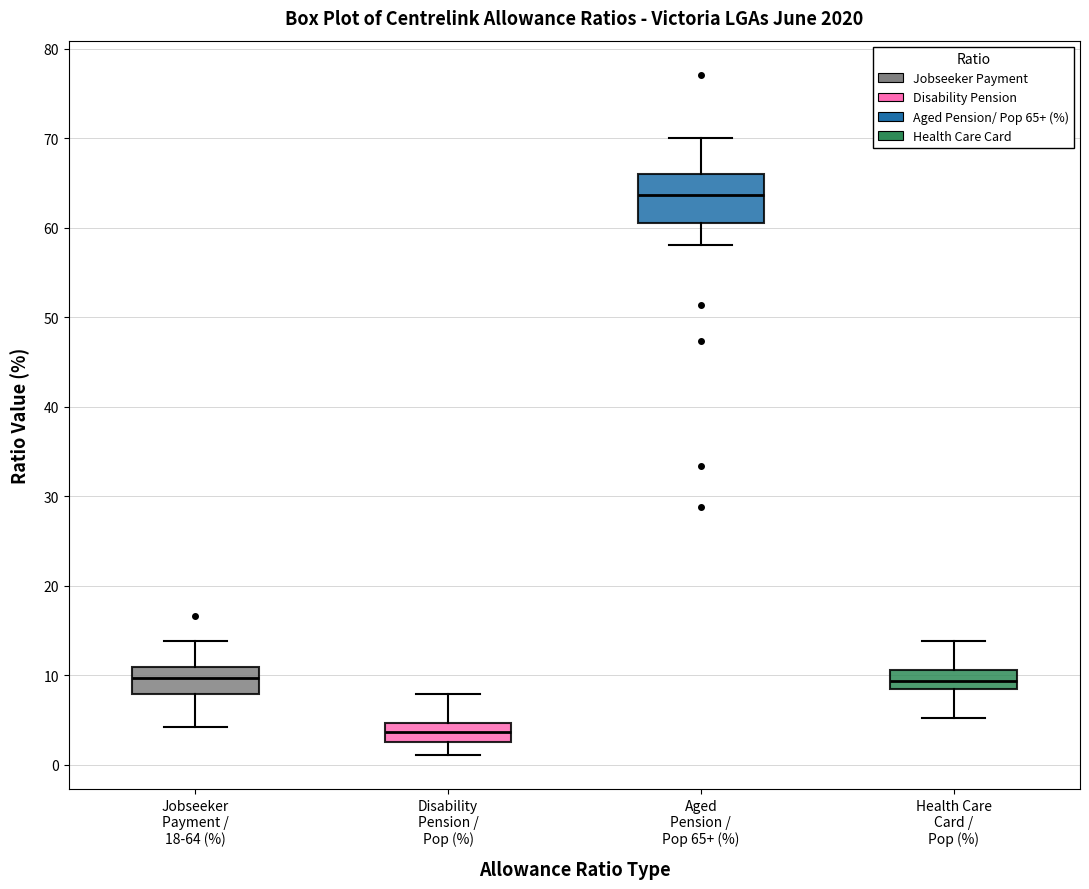

Reading left to right, read every box against the y-axis: the position of its median line, the range the box covers, and the ends of its whiskers. The values are not printed on the chart, so give them approximately, as read against the axis.

Jobseeker Payment / 18-64 (%): median 10, box 8 to 11, whiskers 4 to 14
Disability Pension / Pop (%): median 4, box 3 to 5, whiskers 1 to 8
Aged Pension / Pop 65+ (%): median 64, box 61 to 66, whiskers 58 to 70
Health Care Card / Pop (%): median 9, box 8 to 11, whiskers 5 to 14